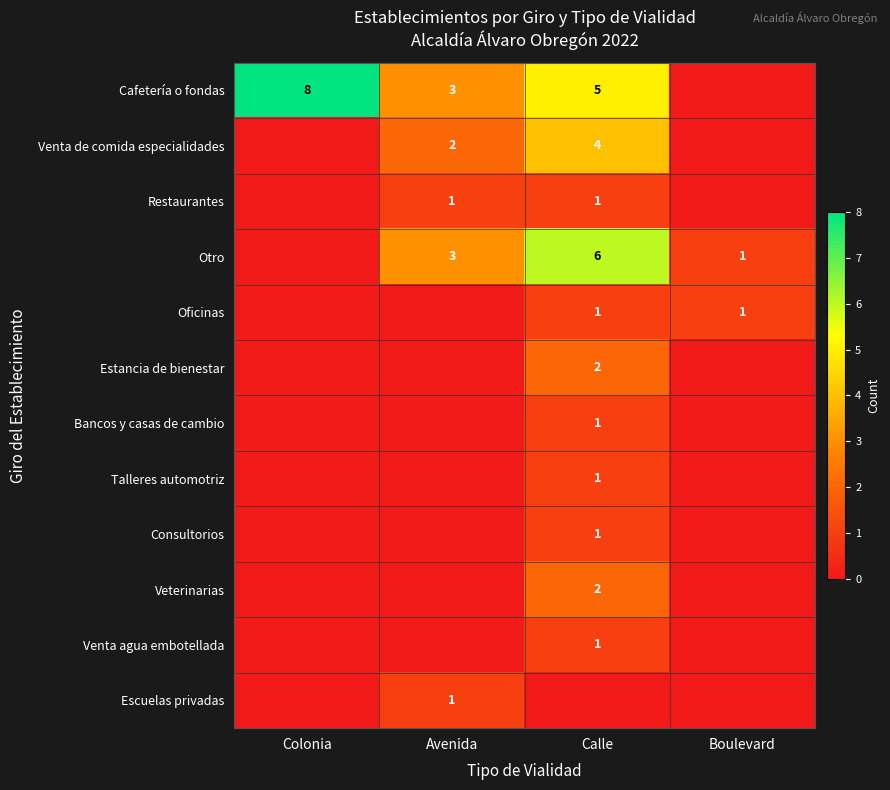

What is the greatest value displayed?

8